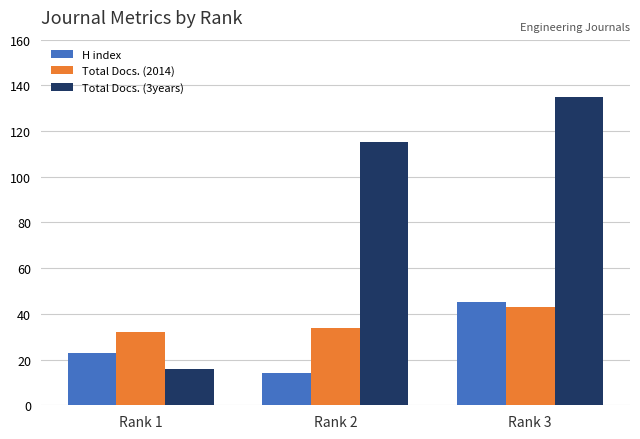

What is the difference between the Total Docs. (3years) values at Rank 1 and Rank 3?

119